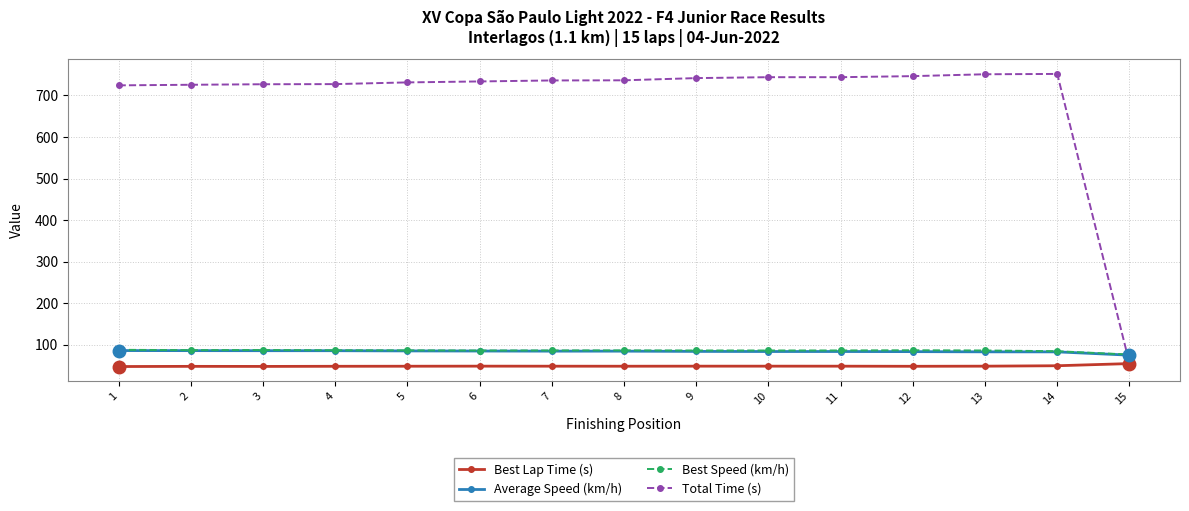

The value of Best Speed (km/h) at 4 is 125.9. True or false?

False